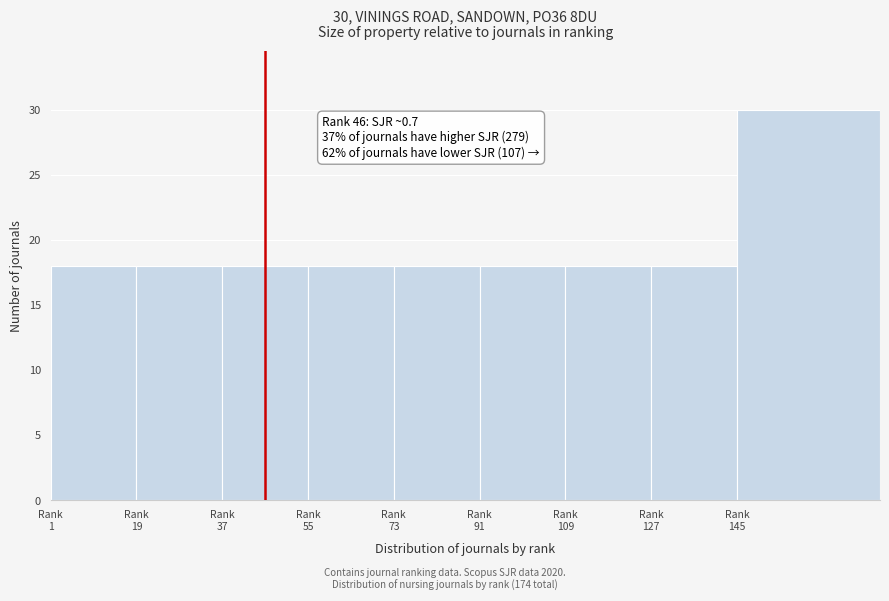

Reading right to left, list all the values displayed in this chart.

30	18	18	18	18	18	18	18	18